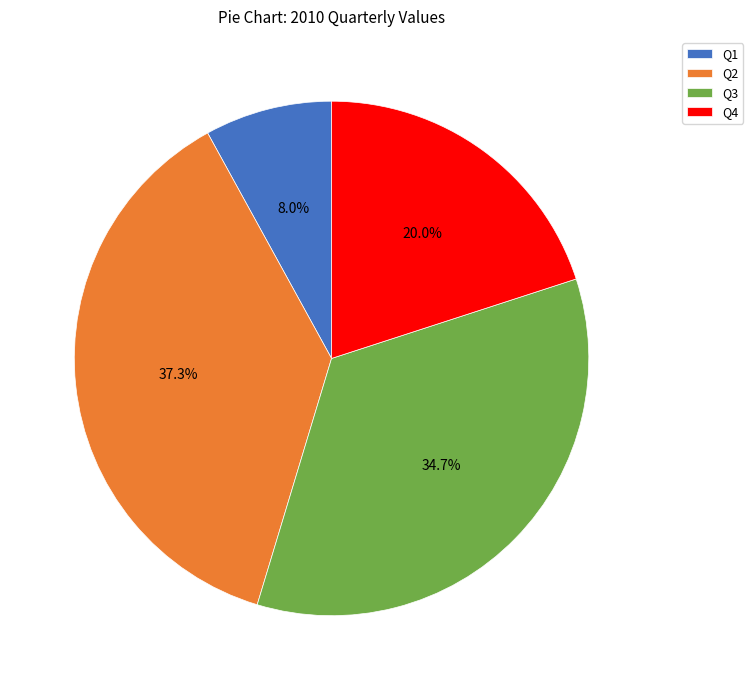

What percentage is the Q4 slice, to the nearest percent?

20%